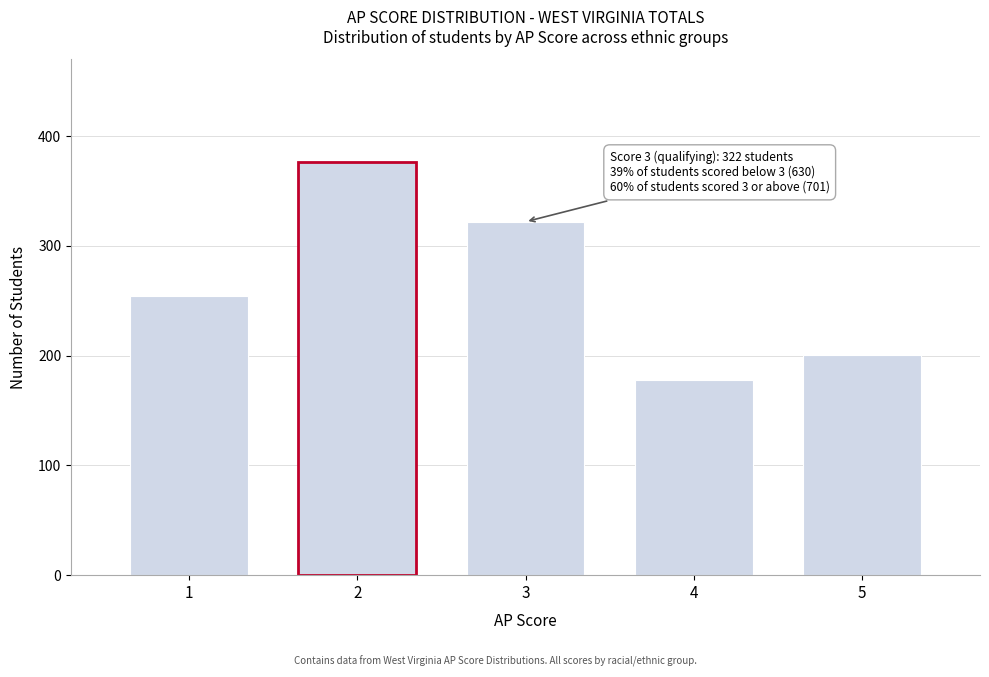

Reading left to right, what are all the values shown in this chart?

254	376	322	178	201